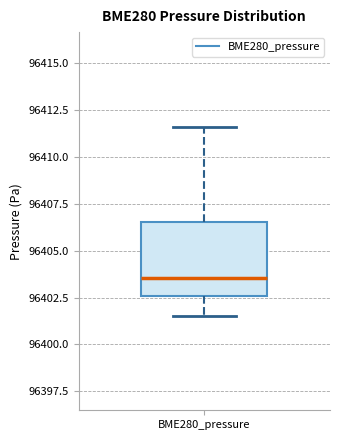

Read this box plot against the y-axis: the position of the median line, the range covered by the box, and the ends of both whiskers. The values are not printed on the chart, so give them approximately, as read against the axis.

median 96403.5, box 96402.5 to 96406.5, whiskers 96401.5 to 96411.5